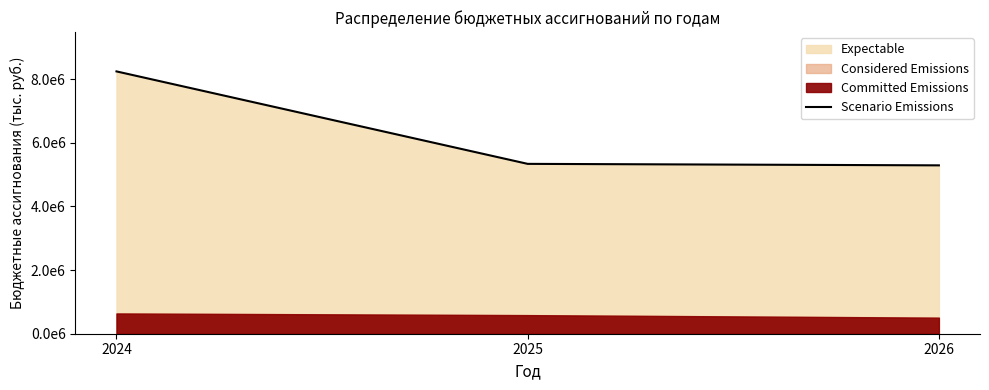

List the labels in order of value, largest first.

2024, 2025, 2026